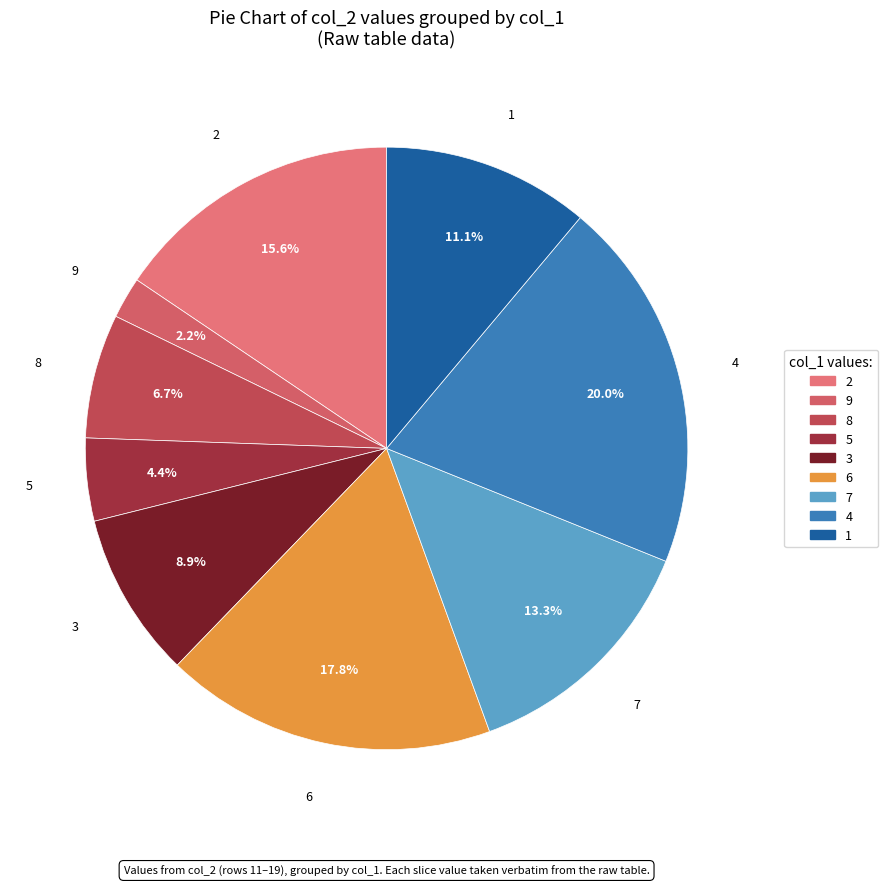

Rank the categories by value from highest to lowest.

4, 6, 2, 7, 1, 3, 8, 5, 9